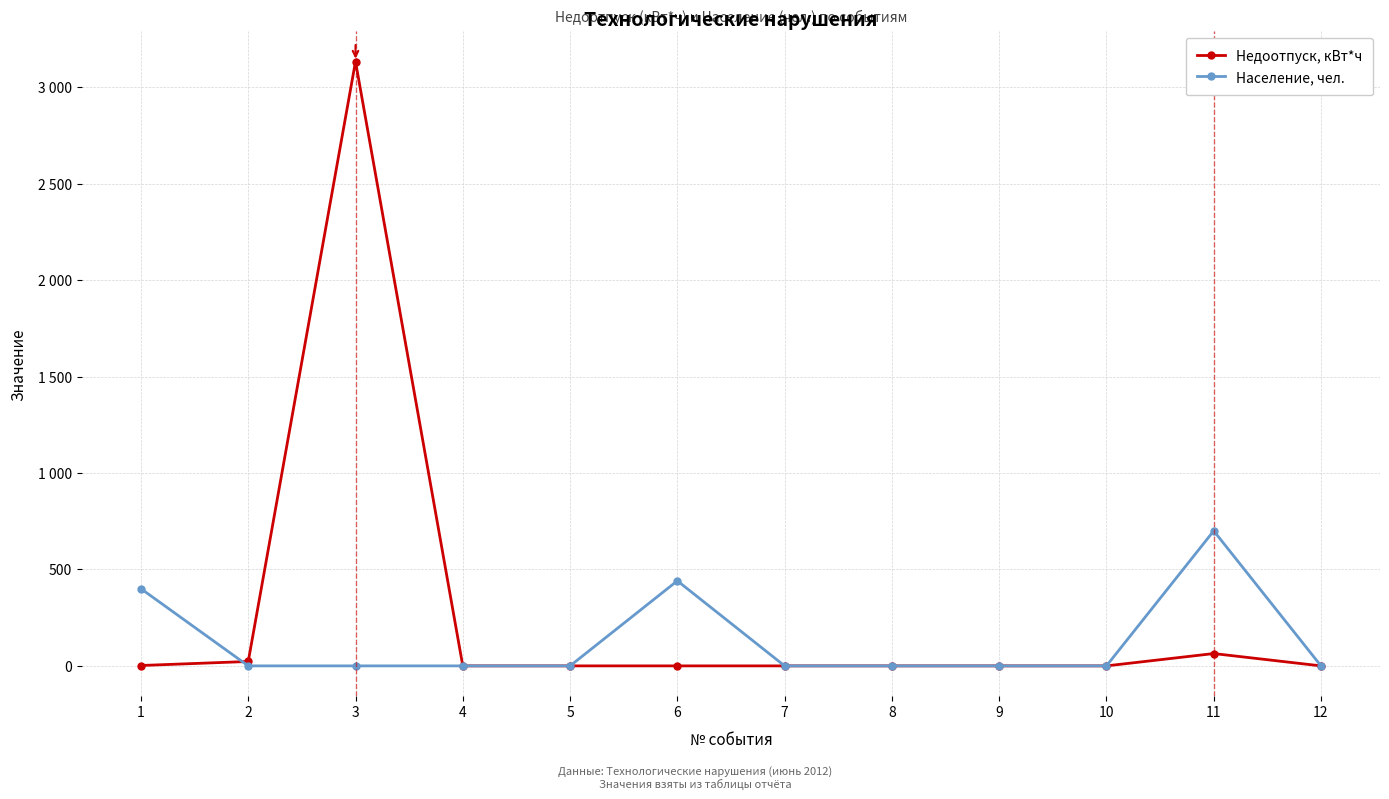

Where is the first local maximum for Население, чел.?

6